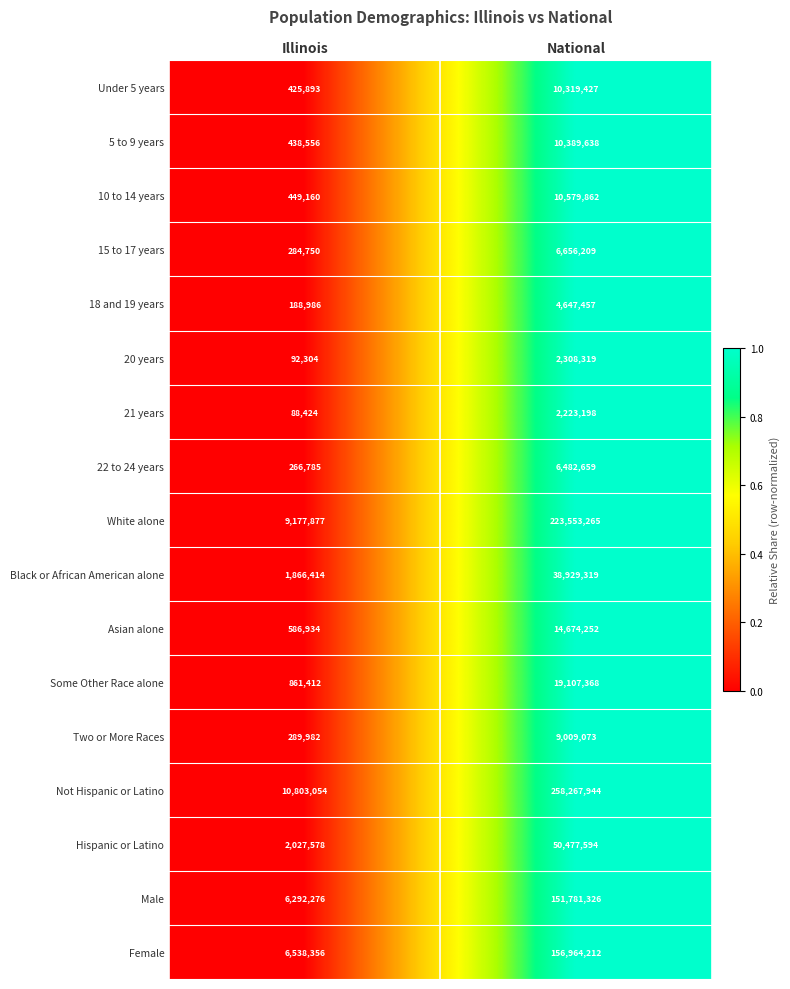

What is the minimum value for Not Hispanic or Latino?

10803054